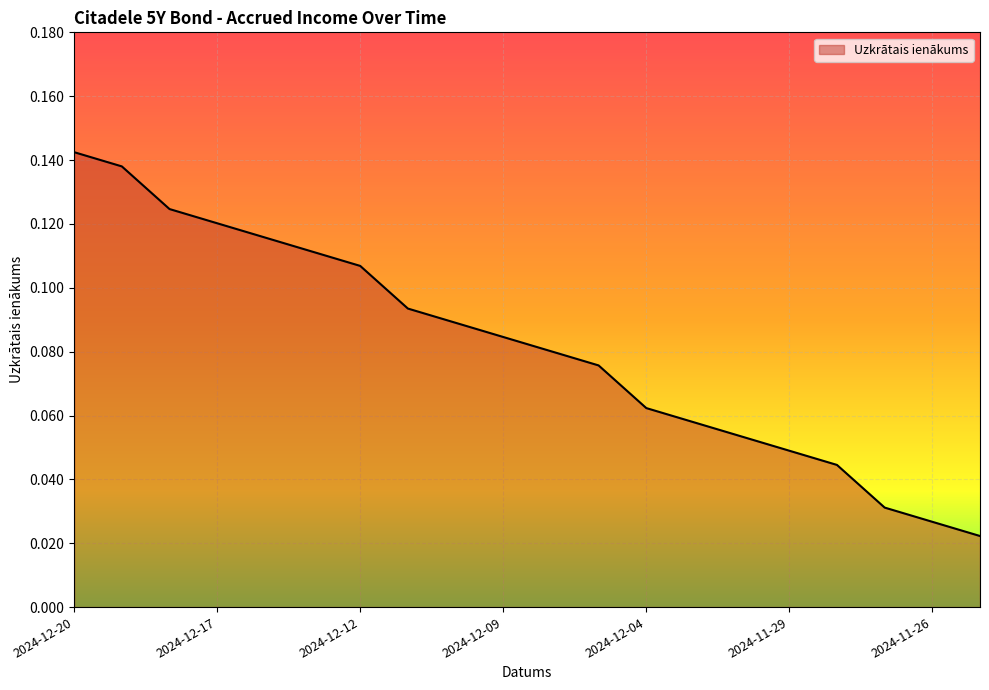

What is the average value?

0.1